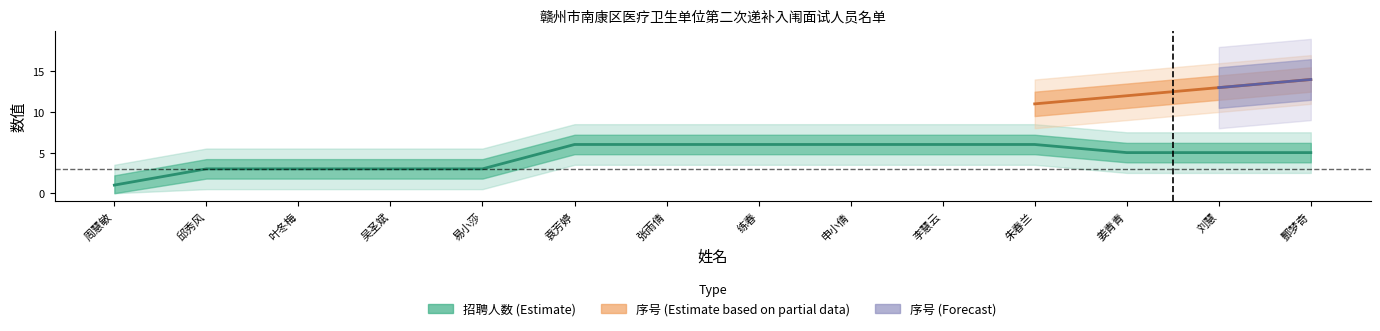

Is this an area chart (filled region under the line)?

No